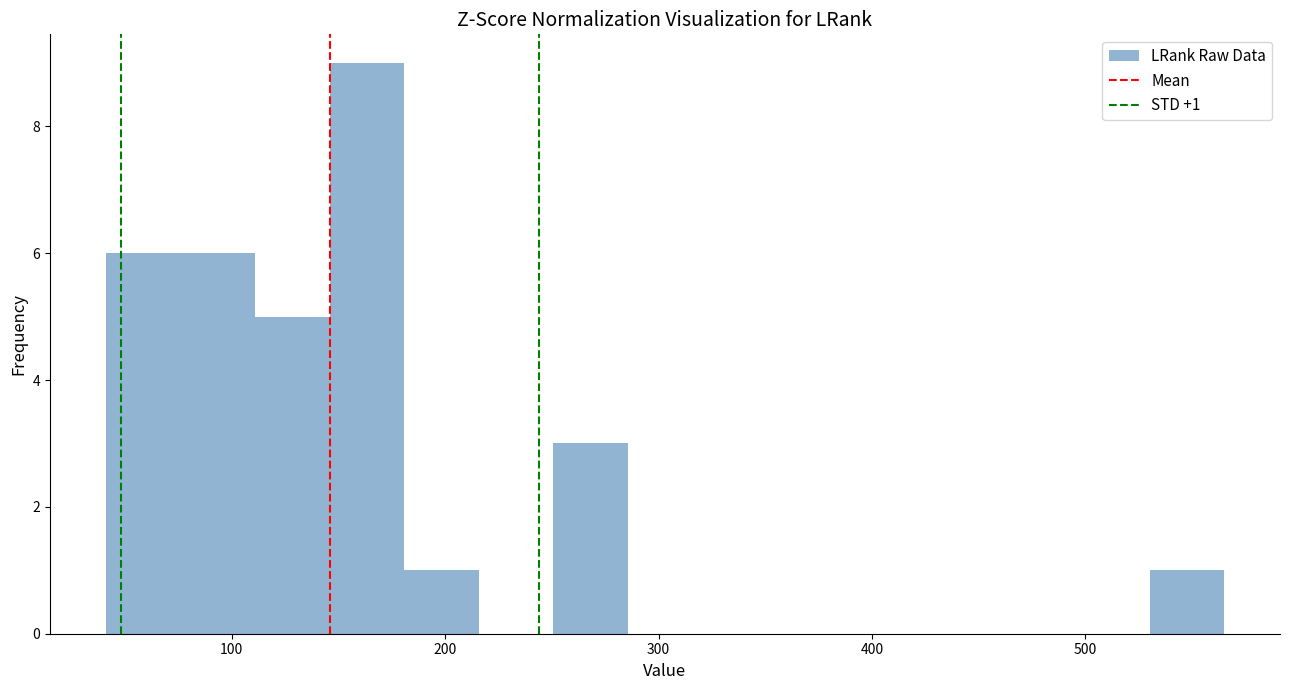

Around what value on the x-axis is the tallest bar? Give the approximate position of its centre, as read against the axis.

160